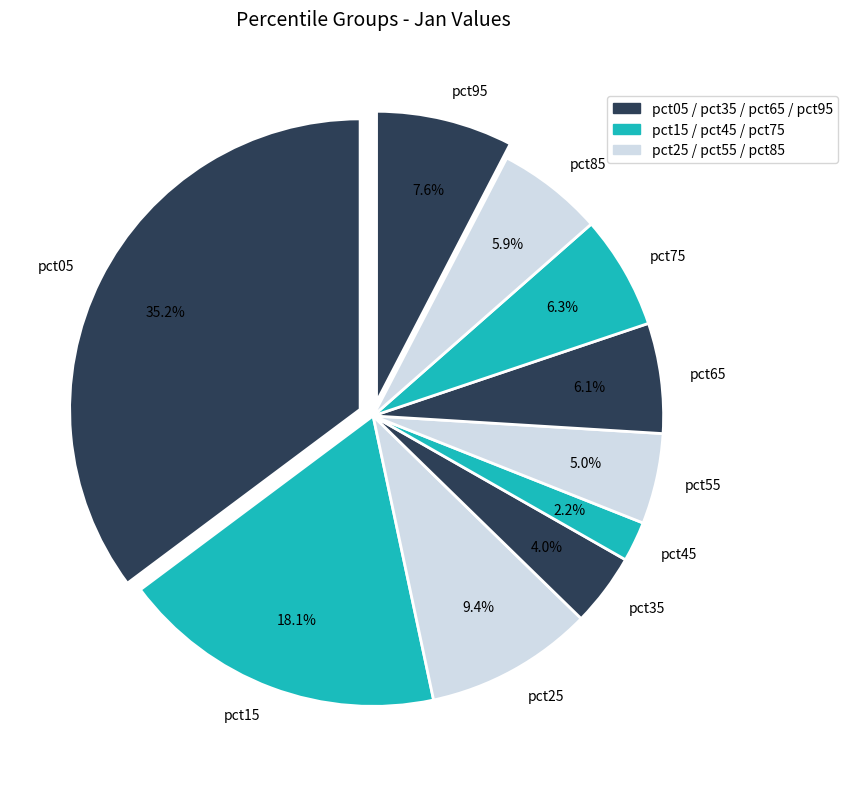

Does any single category account for the majority?

No